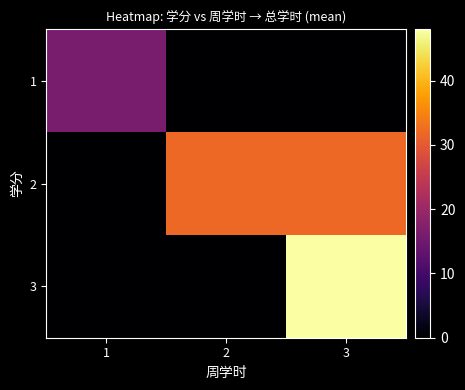

Rank the series by their average value, from lowest to highest.

1, 3, 2